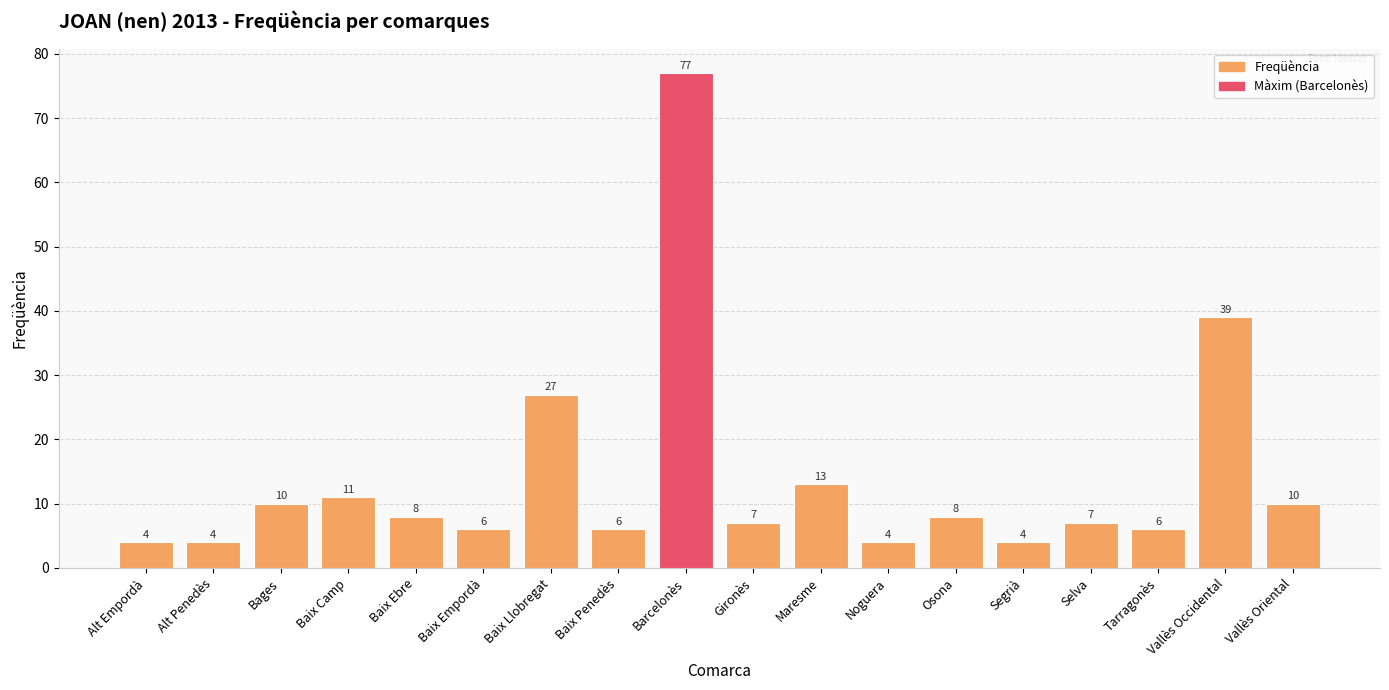

Reading left to right, extract all data points from this chart.

Alt Empordà=4	Alt Penedès=4	Bages=10	Baix Camp=11	Baix Ebre=8	Baix Empordà=6	Baix Llobregat=27	Baix Penedès=6	Barcelonès=77	Gironès=7	Maresme=13	Noguera=4	Osona=8	Segrià=4	Selva=7	Tarragonès=6	Vallès Occidental=39	Vallès Oriental=10